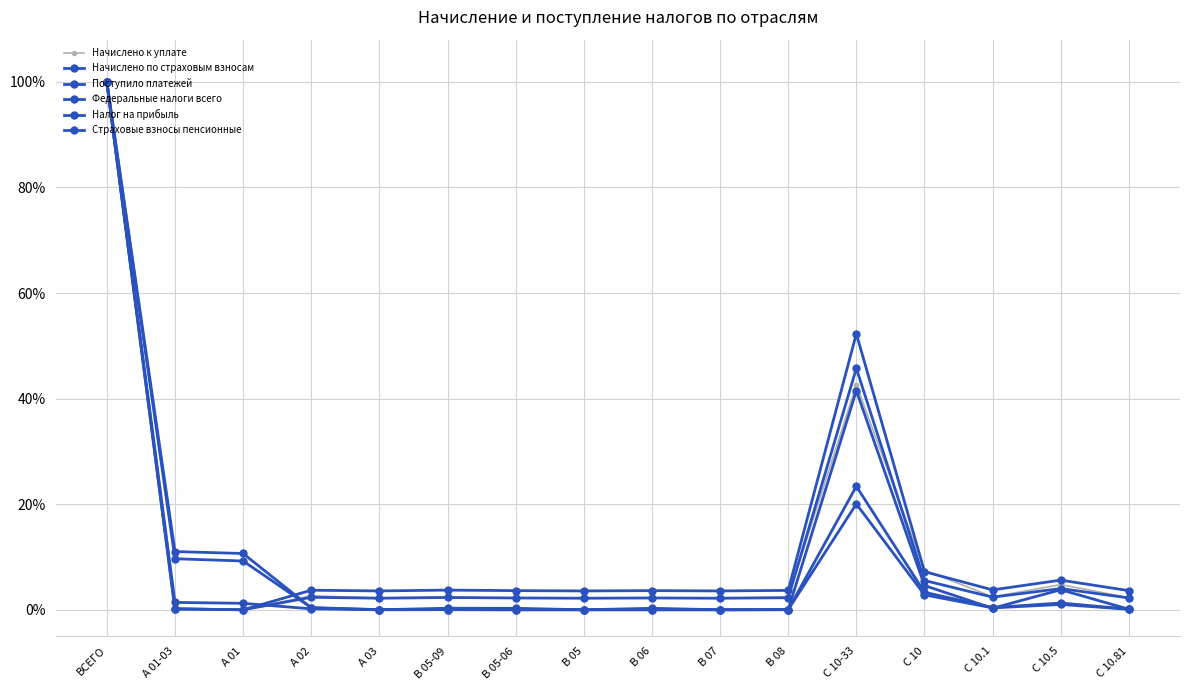

Where is Начислено по страховым взносам nearest to the value 0?

B 06